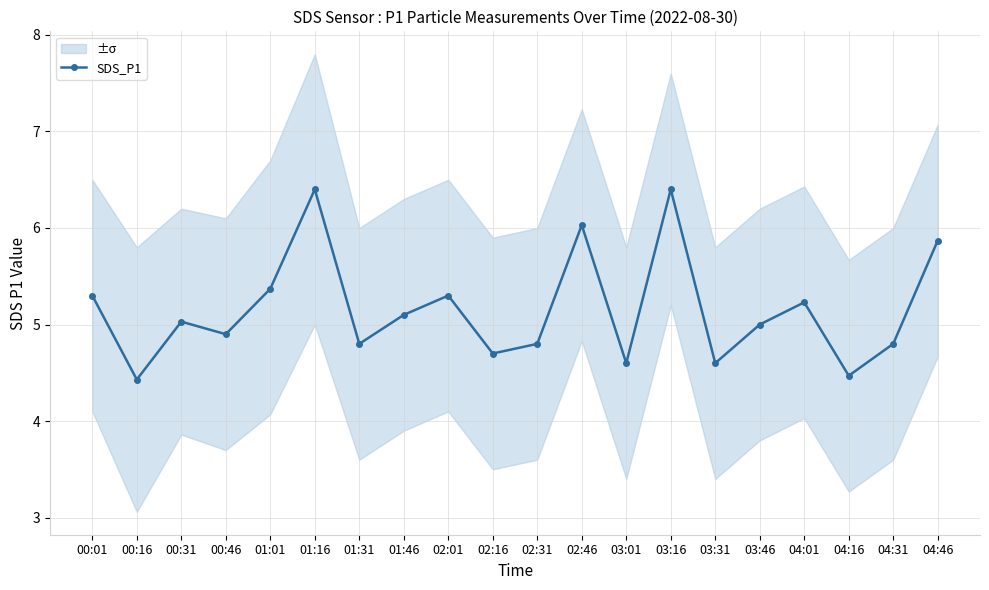

Which label corresponds to the largest value in the chart?

01:16